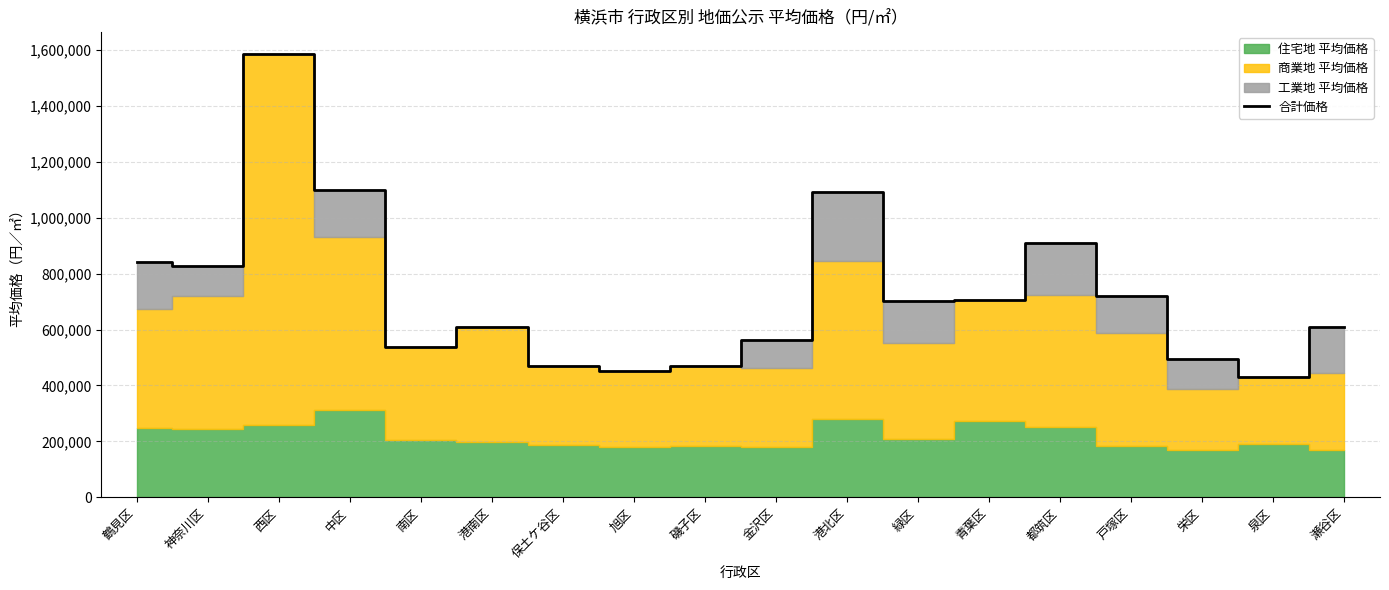

How many interior local peaks (higher than both neighbors) does the data have?

4